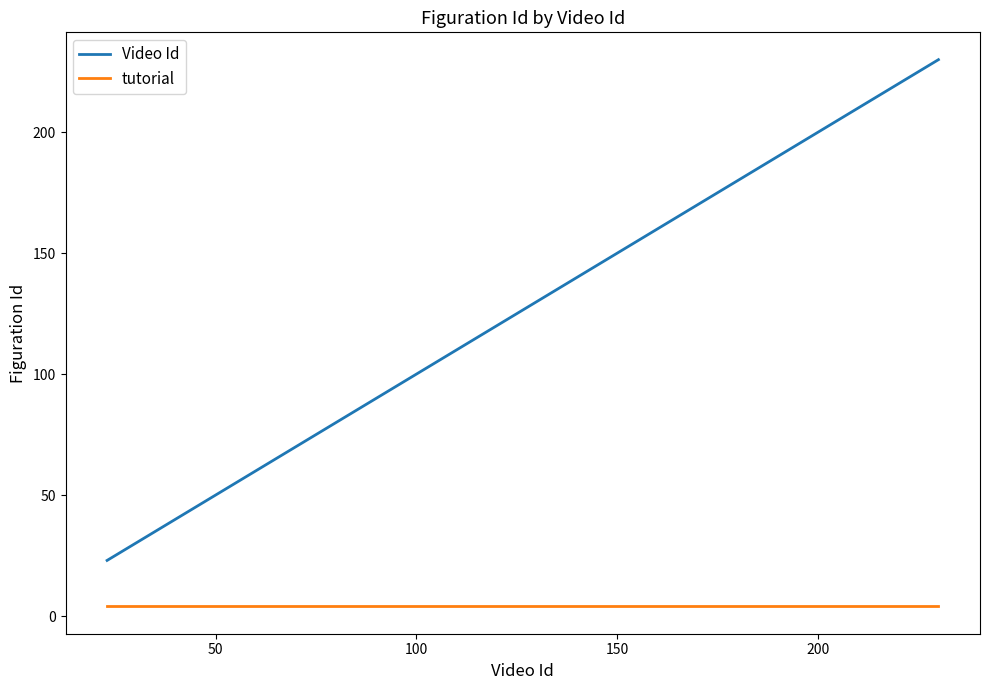

Which series has the largest total across all categories?

Video Id